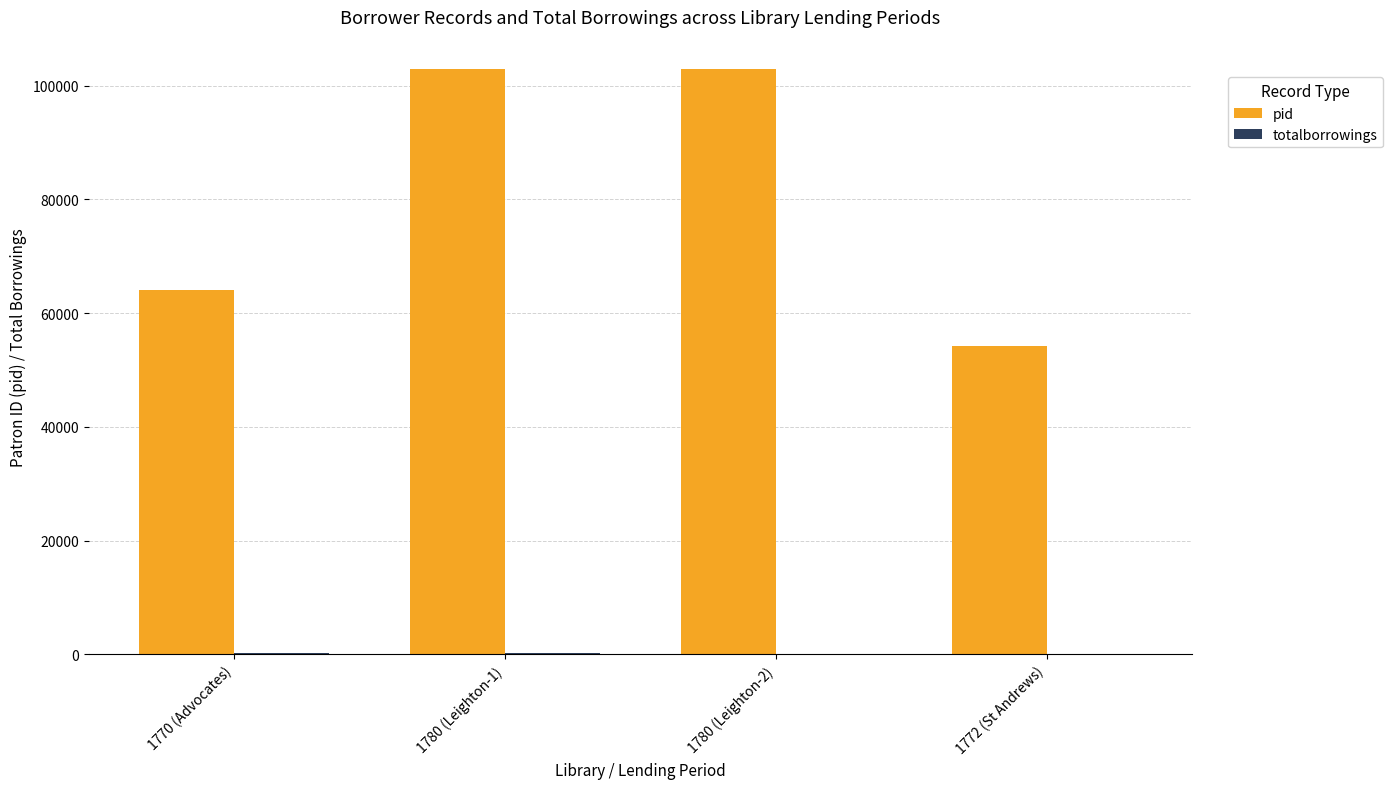

At which label is pid closest to 78552?

1770 (Advocates)